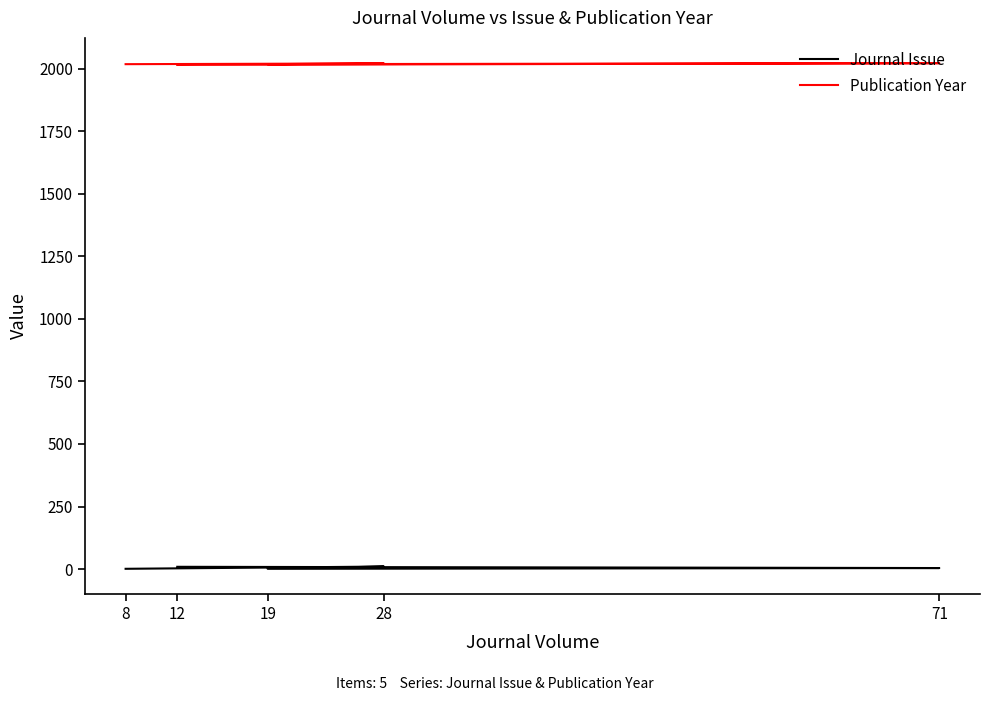

The value of Publication Year at 71 is 2022. True or false?

True